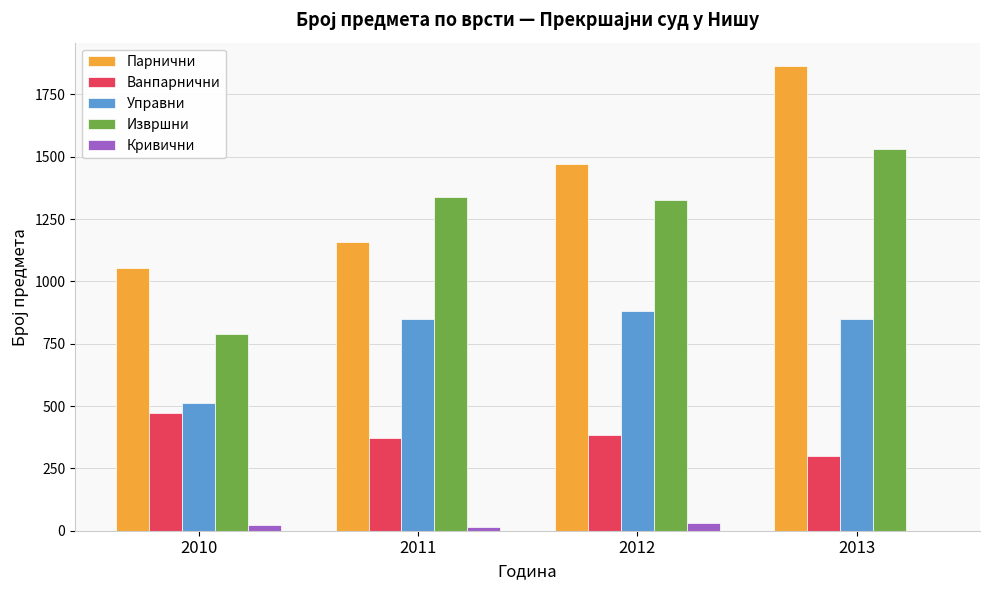

Is the value of Управни at 2013 greater than the value of Ванпарнични at 2013?

Yes